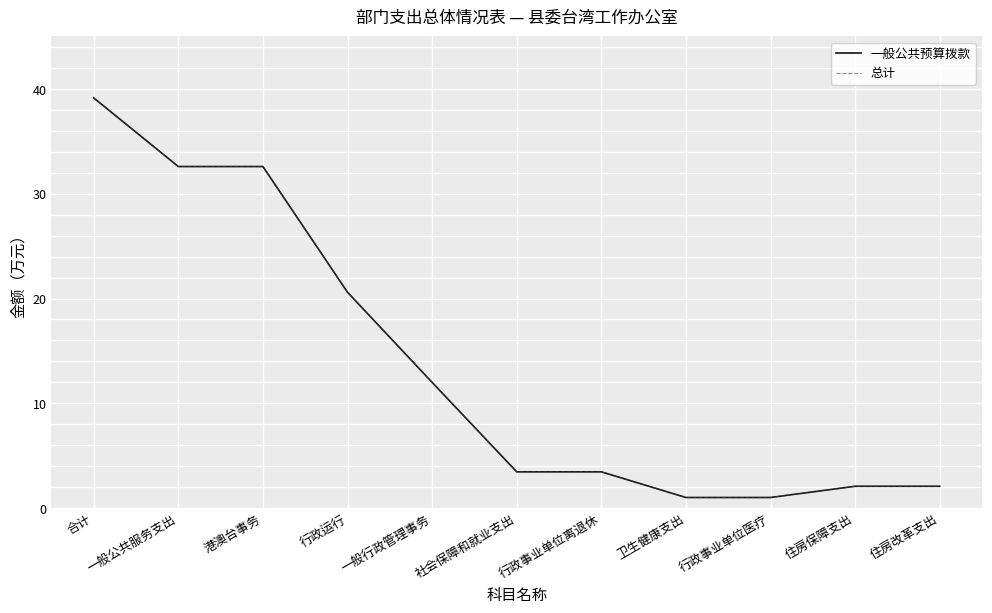

What is the total value across all series at 社会保障和就业支出?

6.9